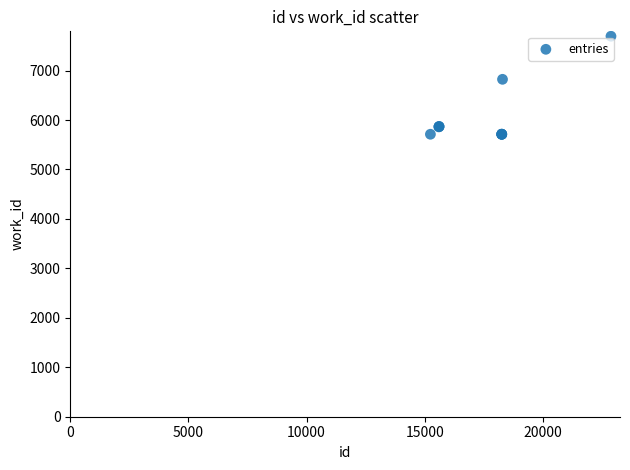

What Y value in the scatter plot is closest to 6703?

6823